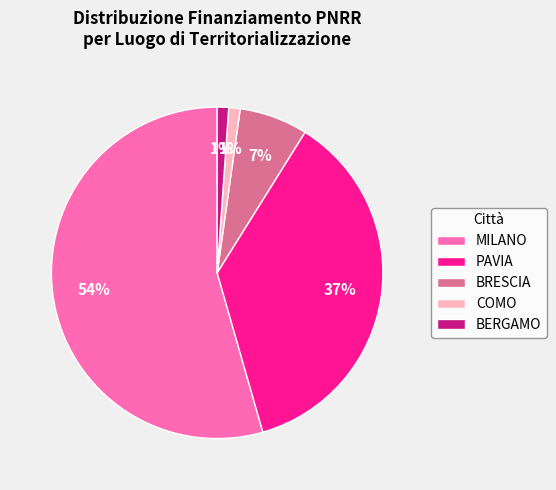

True or false: BRESCIA accounts for 17% of the total.

False